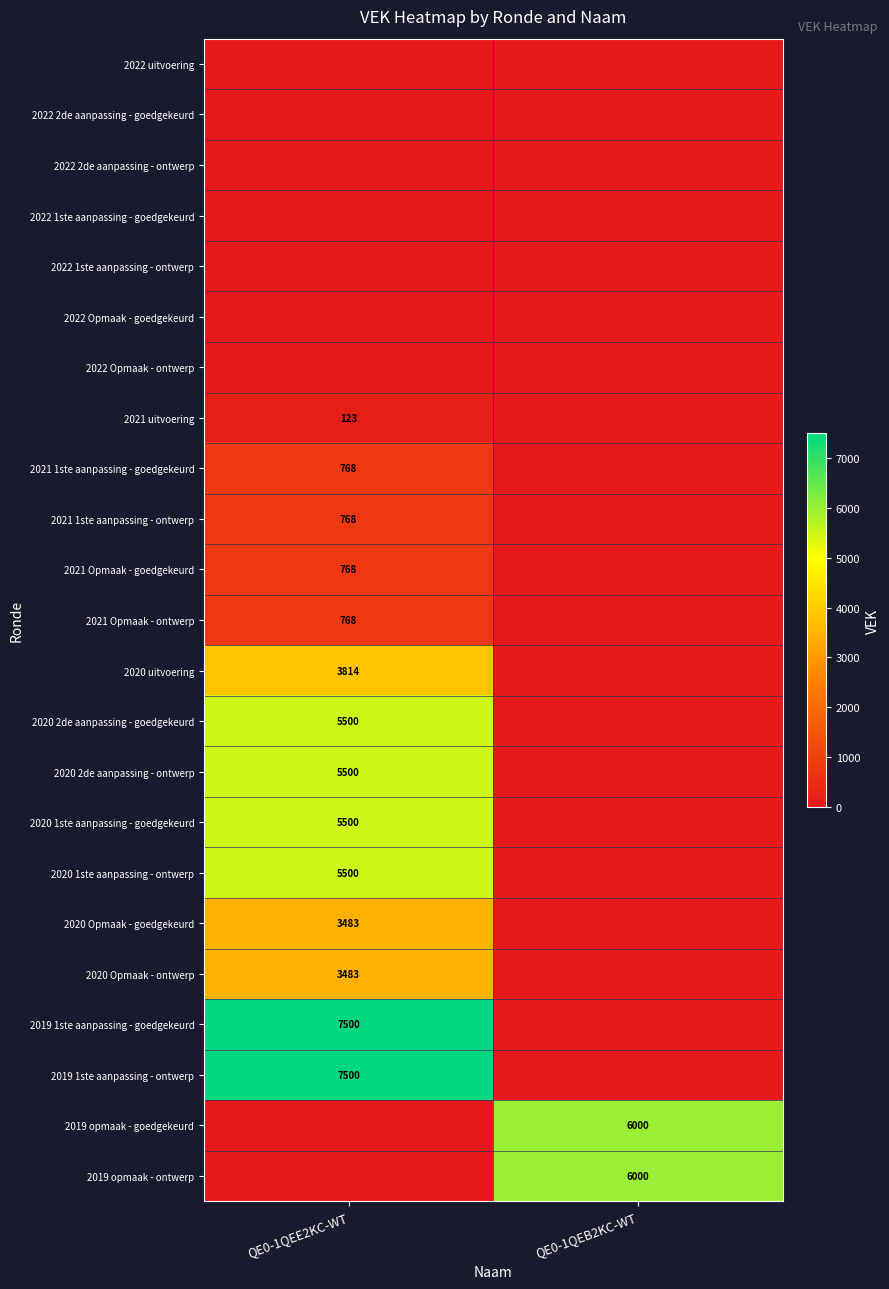

The 2019 1ste aanpassing - ontwerp series shows 3955 at QE0-1QEE2KC-WT. True or false?

False